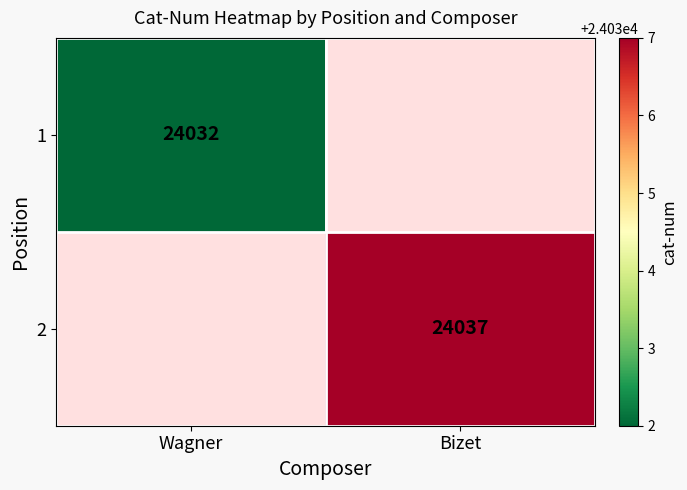

At which category does the chart reach its peak across all series?

Bizet